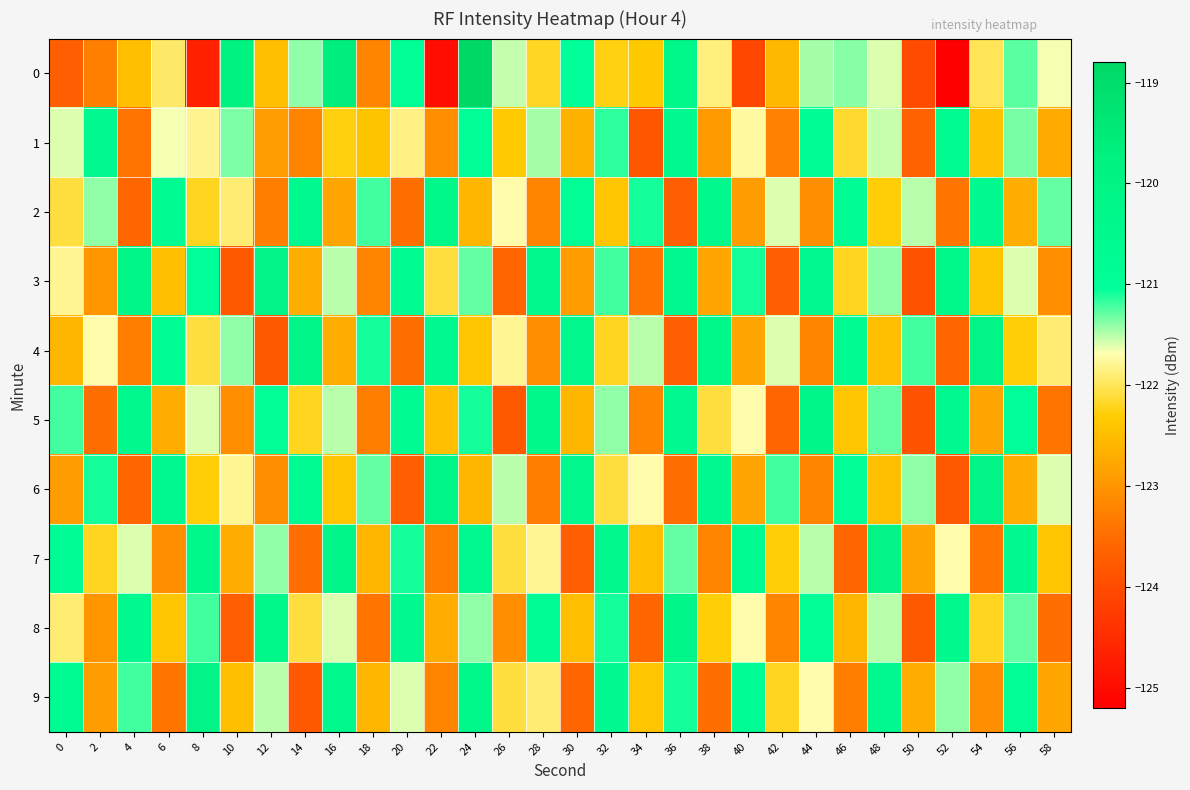

What is the smallest value displayed?

-125.2